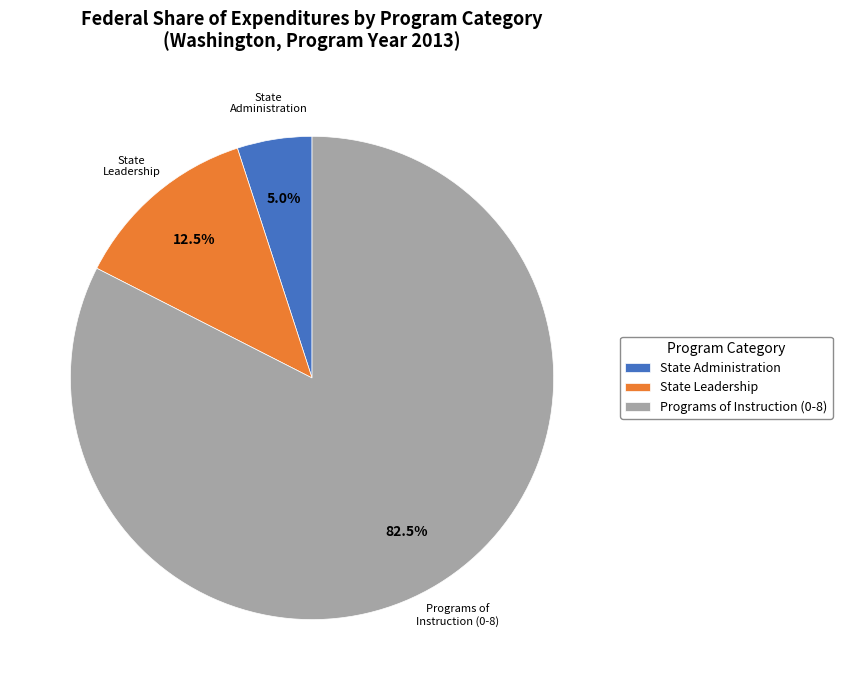

Which slice is the largest?

Programs of Instruction (0-8)